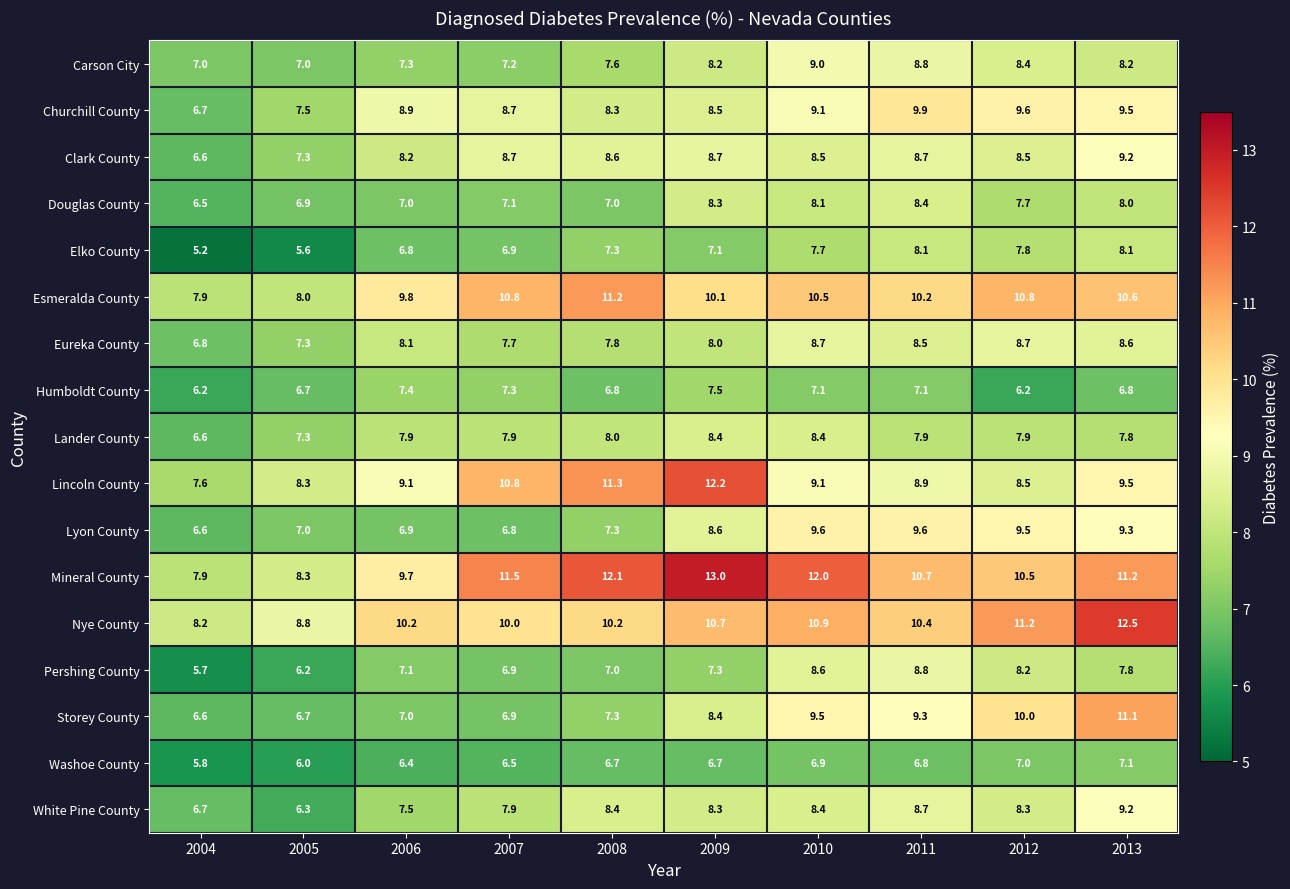

The Churchill County series shows 16.3 at 2011. True or false?

False